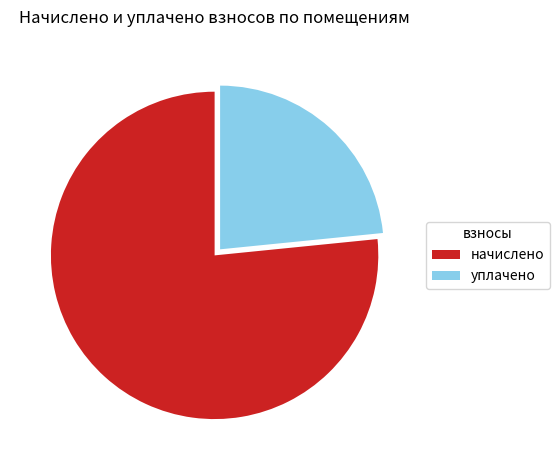

Do уплачено and начислено together represent more than half of the pie?

Yes